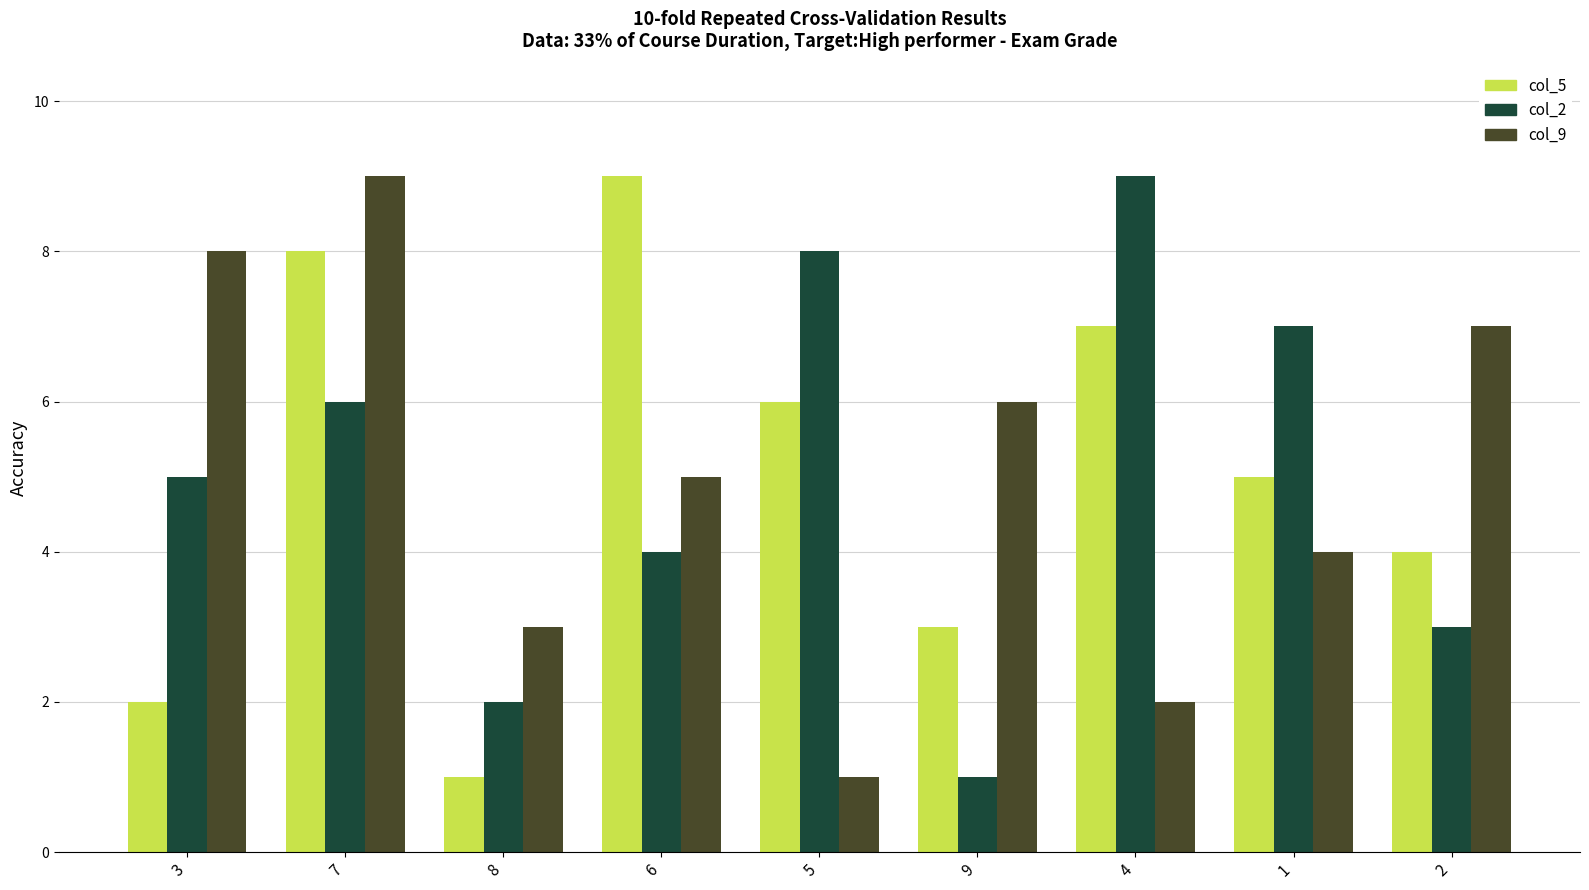

List the labels in order of col_5 value, smallest first.

8, 3, 9, 2, 1, 5, 4, 7, 6